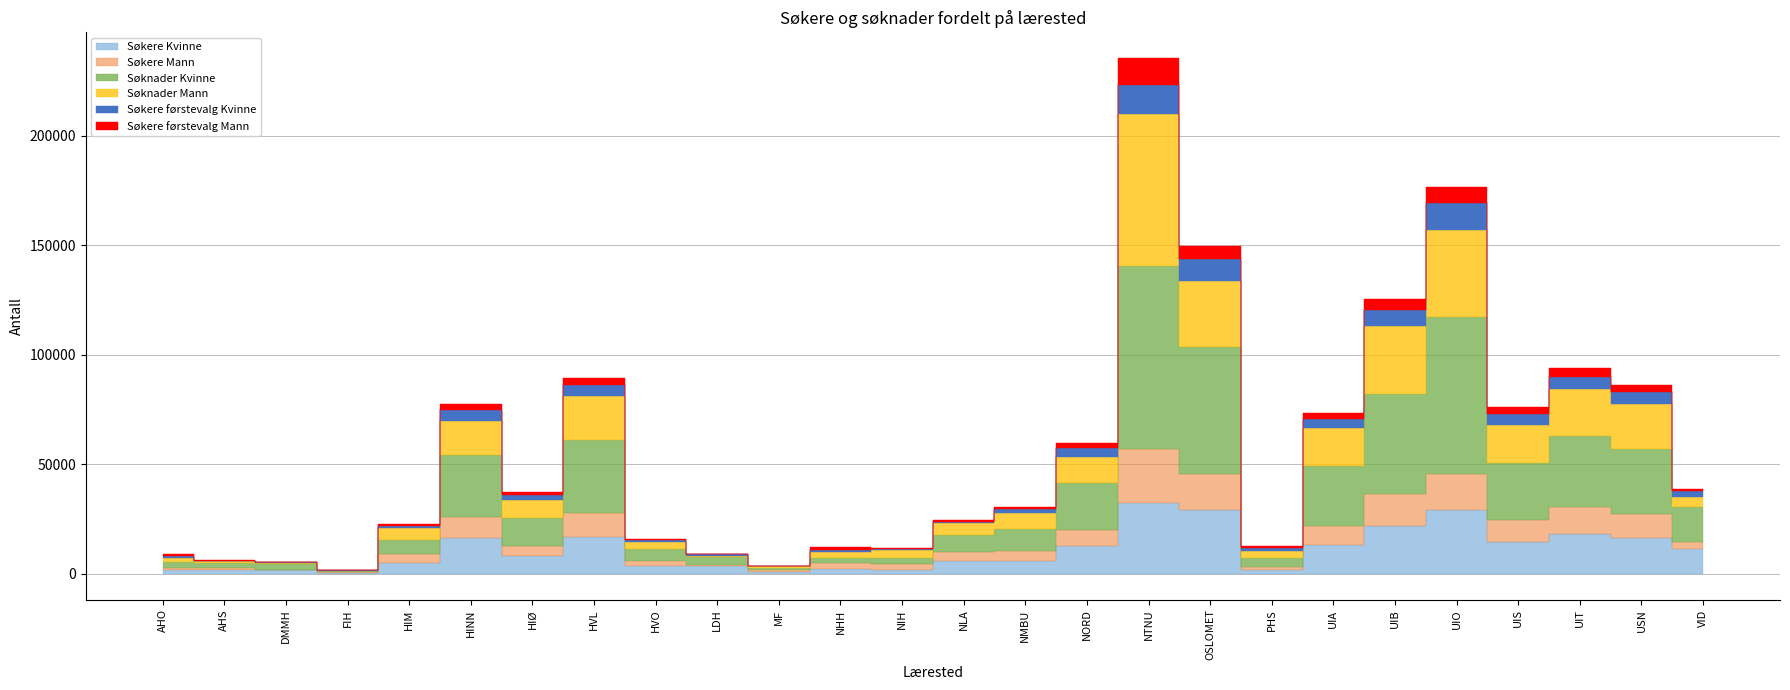

Which series changed the most between HIM and UIS?

Søknader Kvinne